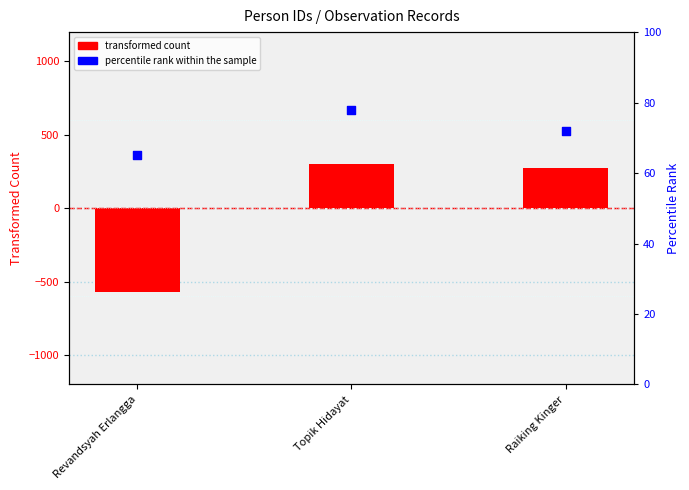

At which category is the sum across all series the highest?

Topik Hidayat